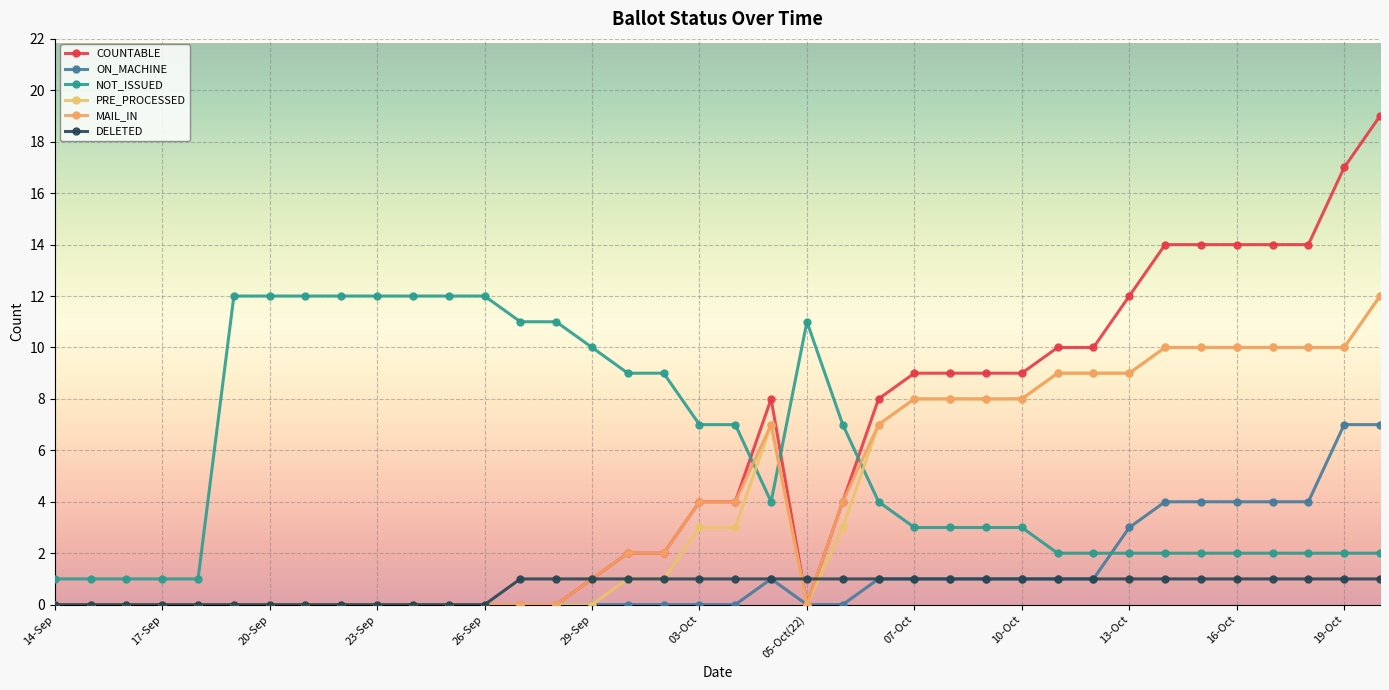

Is this an area chart (filled region under the line)?

No